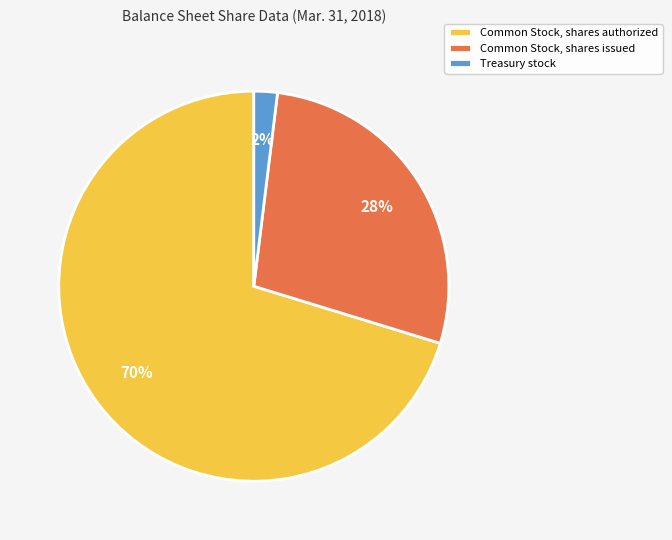

Count the number of slices in the pie.

3